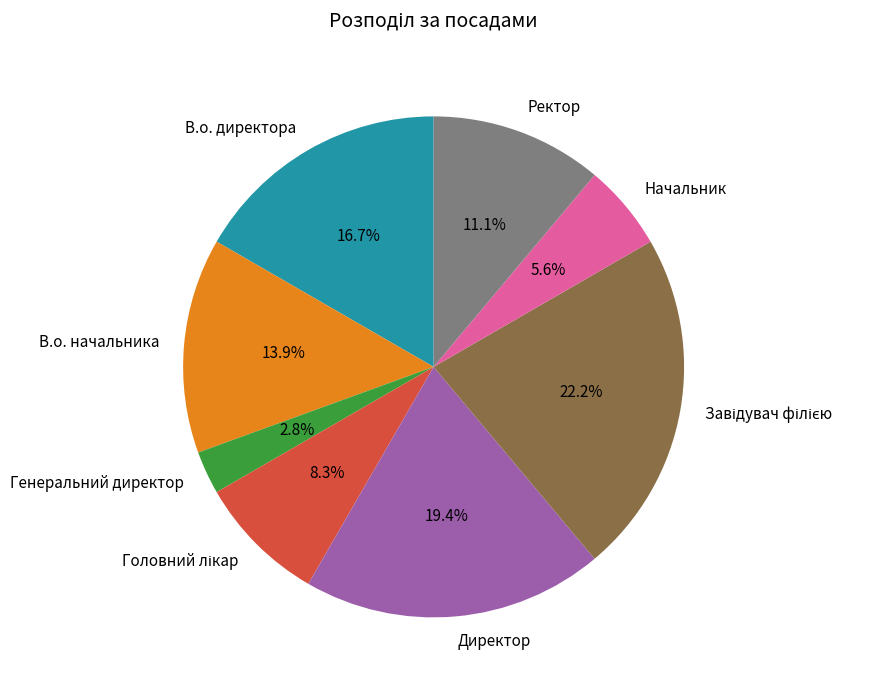

Is there any slice that represents more than half of the pie?

No